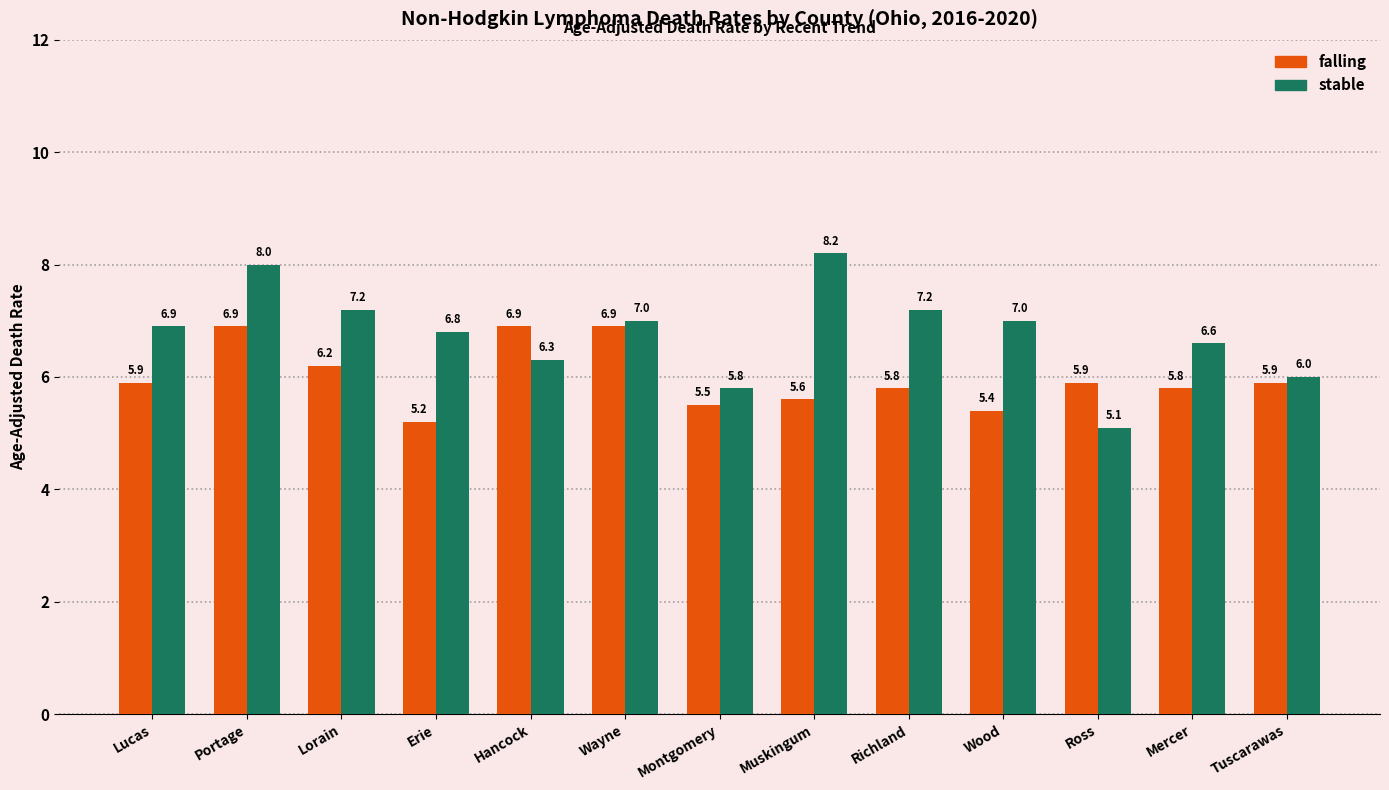

What is the sum of all stable values?

88.1